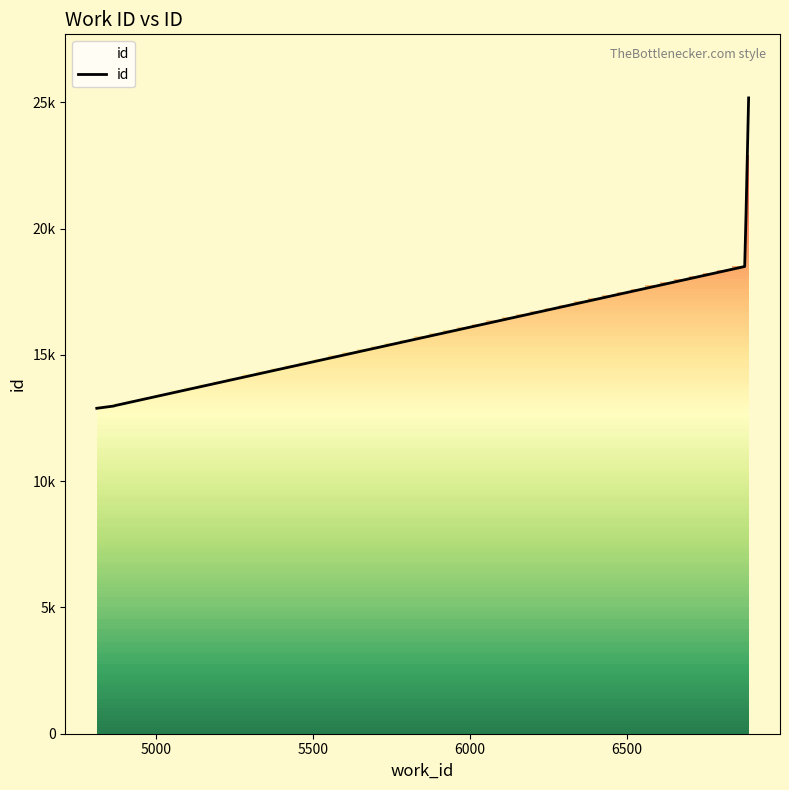

What is the label of the 5th point from the right?

4864